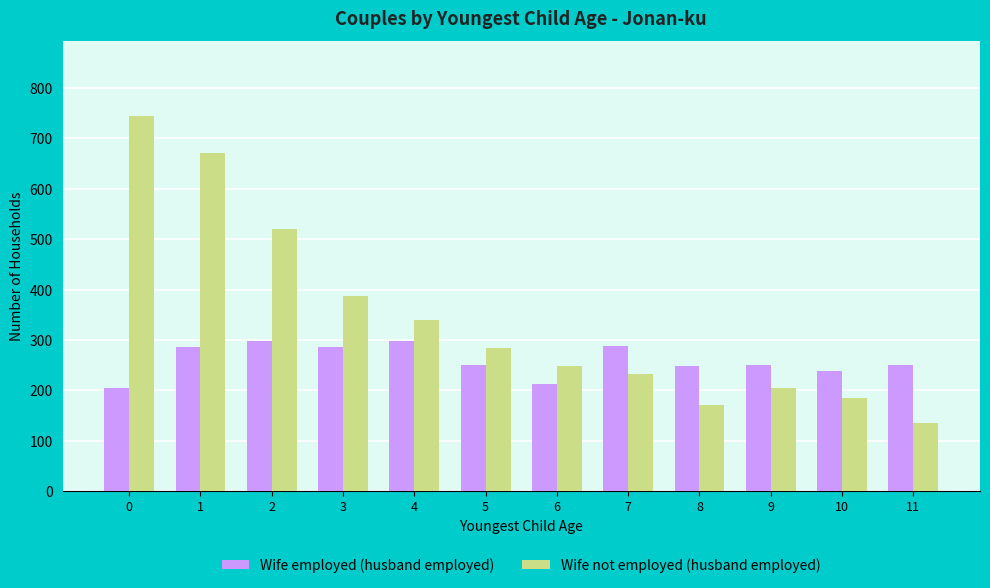

True or false: Wife employed (husband employed) has a value of 499 at 2.

False